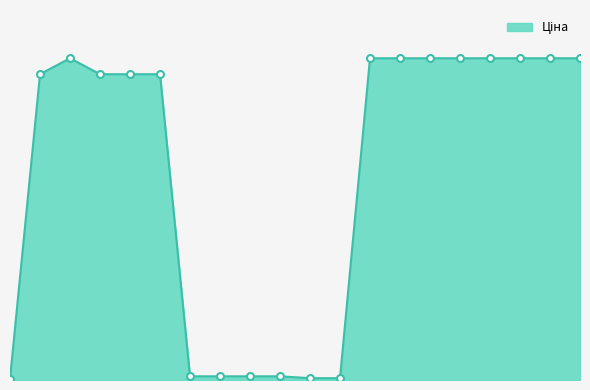

Does the chart have visible grid lines?

No